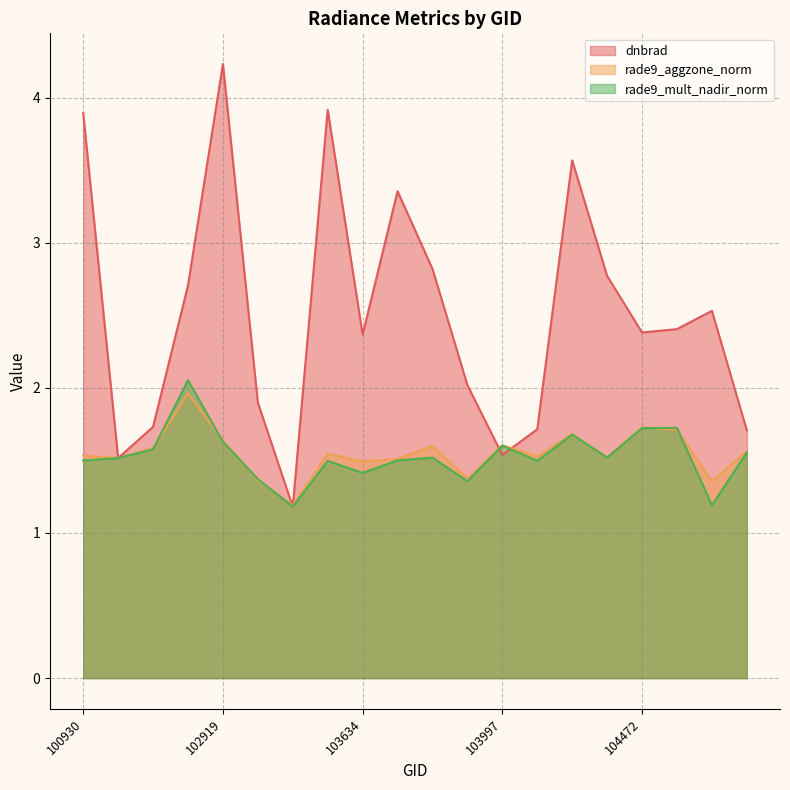

How many distinct data groups are displayed?

3